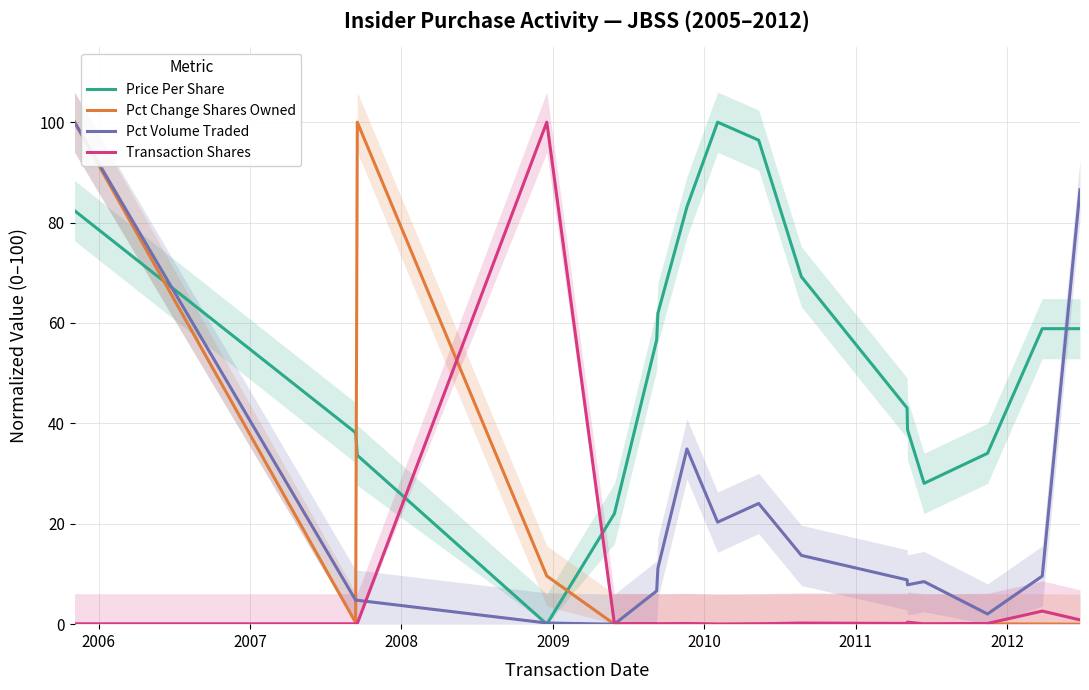

Which series ends up on top after the final intersection of Price Per Share and Pct Volume Traded?

Pct Volume Traded